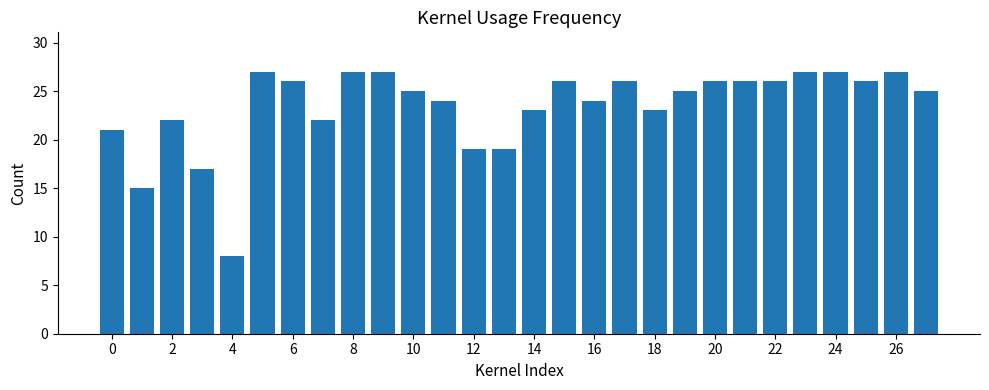

What is the greatest value displayed?

27